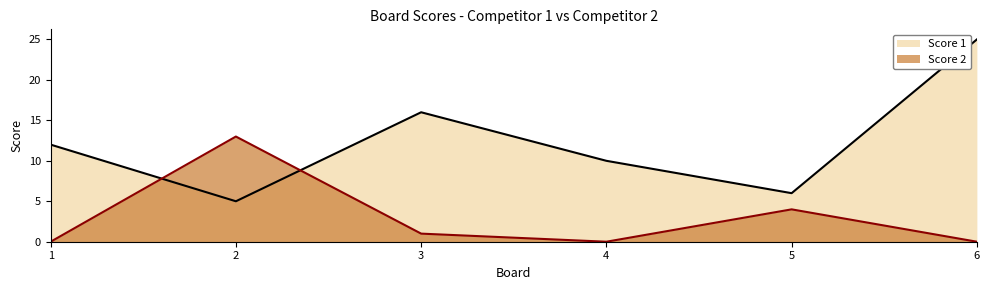

Reading left to right, list all the values displayed in this chart.

Score 1: 12	5	16	10	6	25
Score 2: 0	13	1	0	4	0